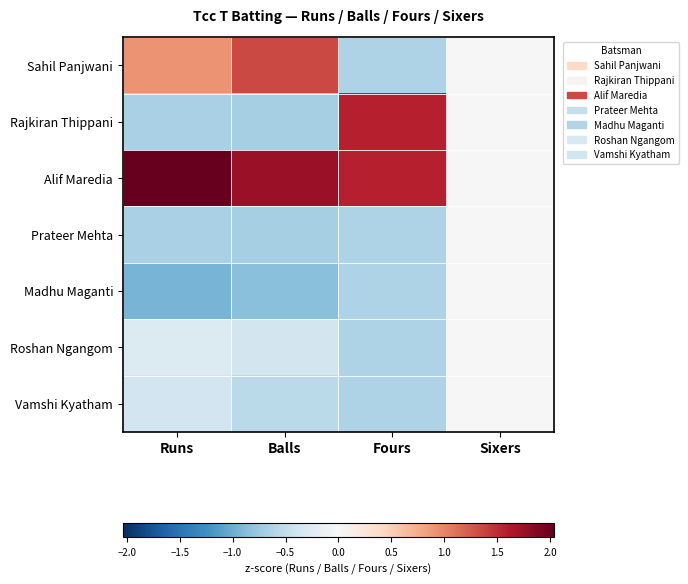

Which series changed the most between Runs and Sixers?

Alif Maredia